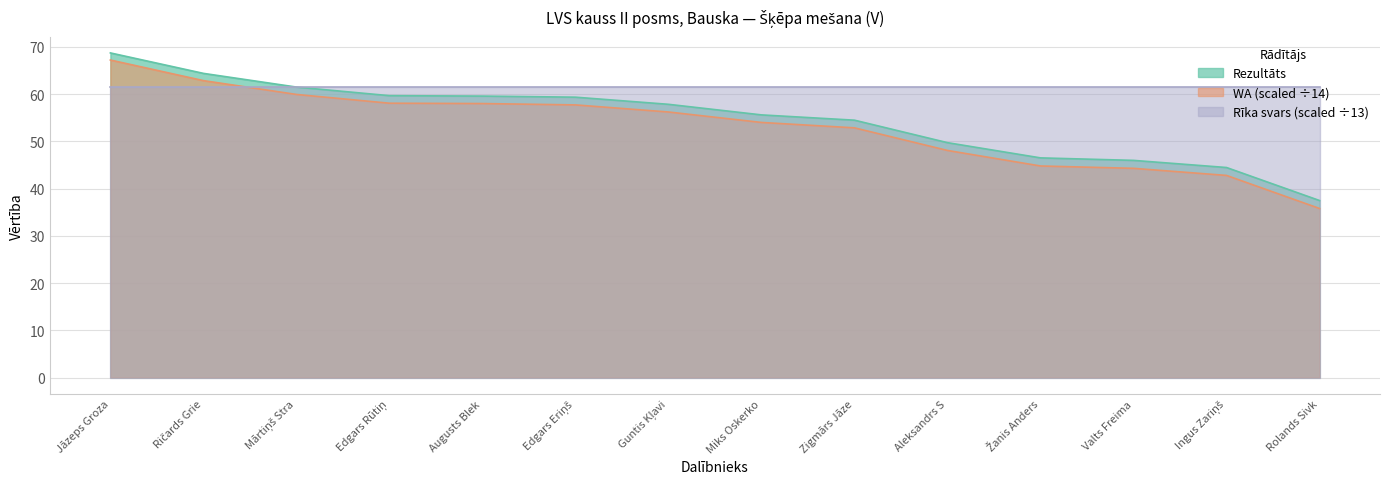

Which category has the highest value across all series?

Jāzeps Groza